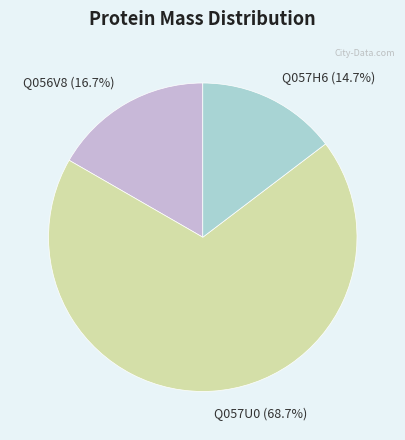

Is there any slice that represents more than half of the pie?

Yes